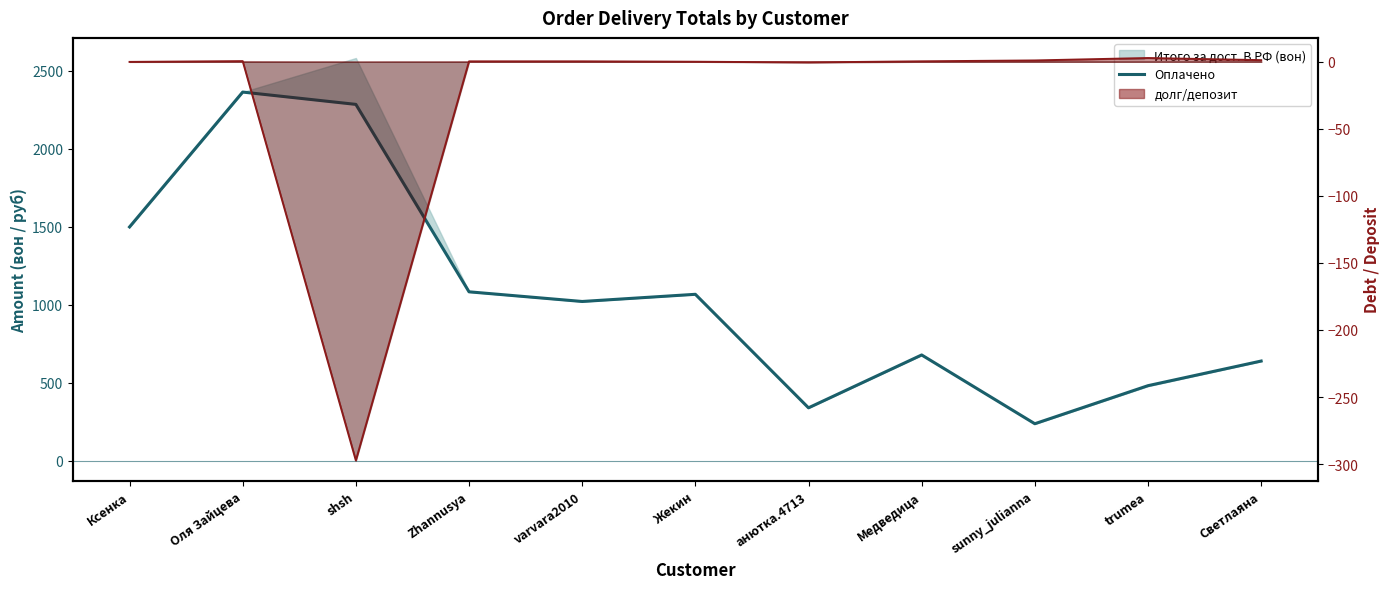

How many values in the долг/депозит series are below 0?

3